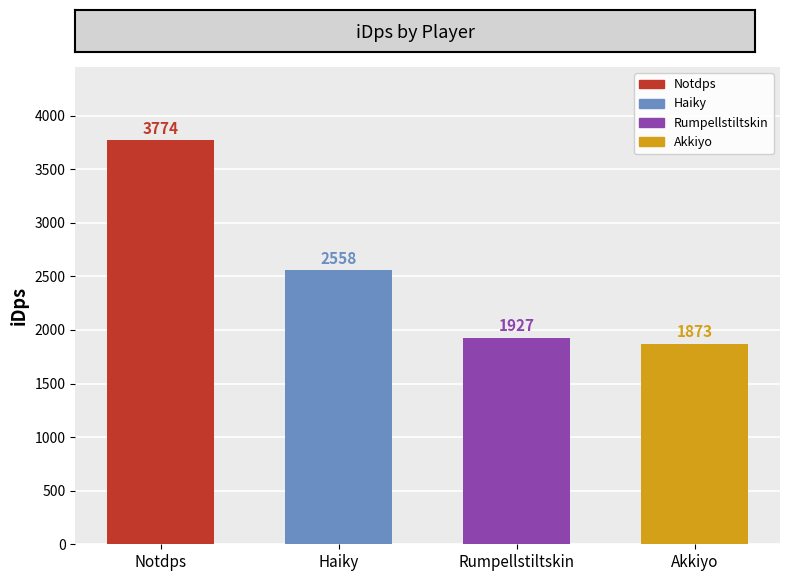

What is the average value?

2533.1